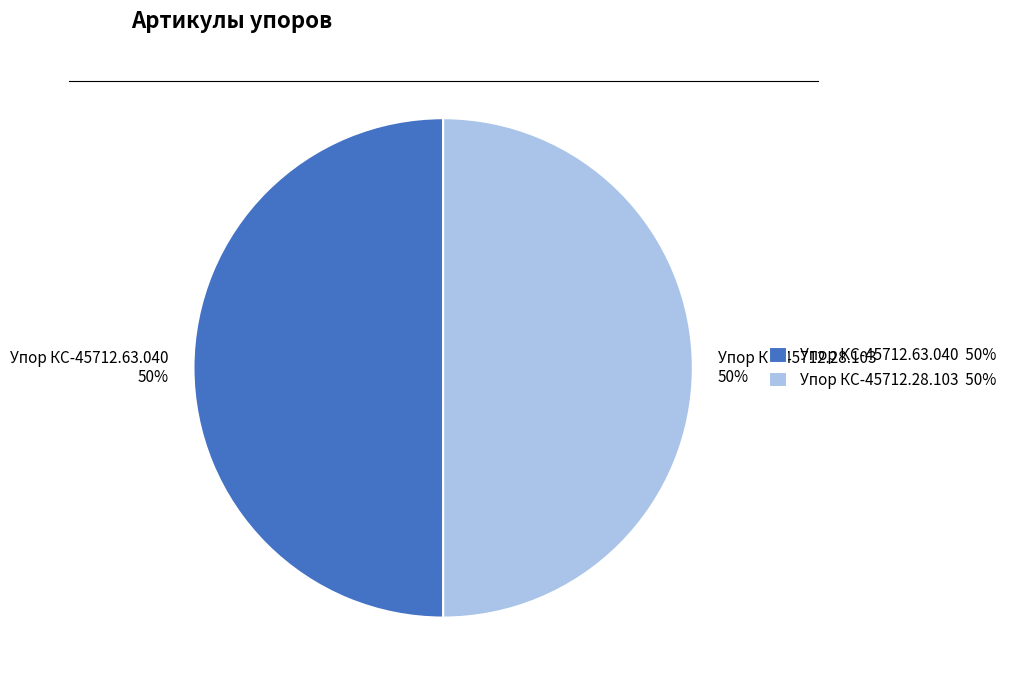

Approximately how many times larger is the value at Упор КС-45712.63.040 compared to Упор КС-45712.28.103?

1.0